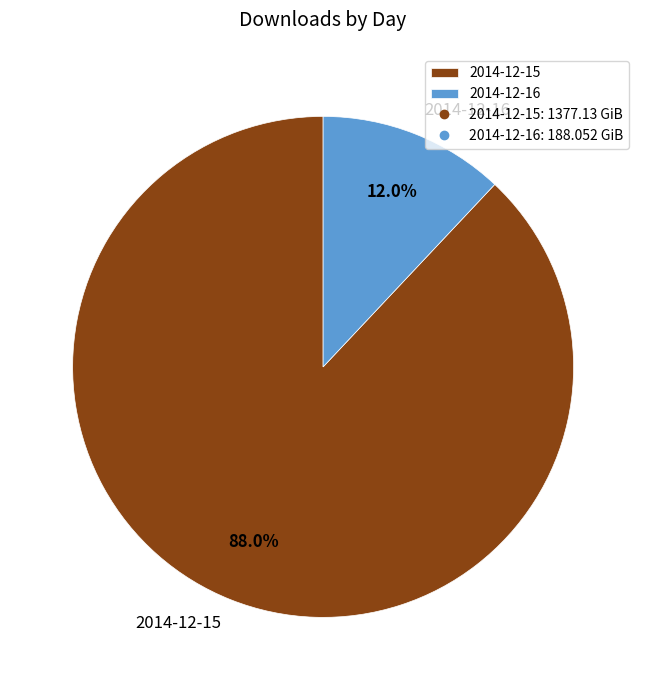

What portion of the pie excludes 2014-12-16?

88.0%